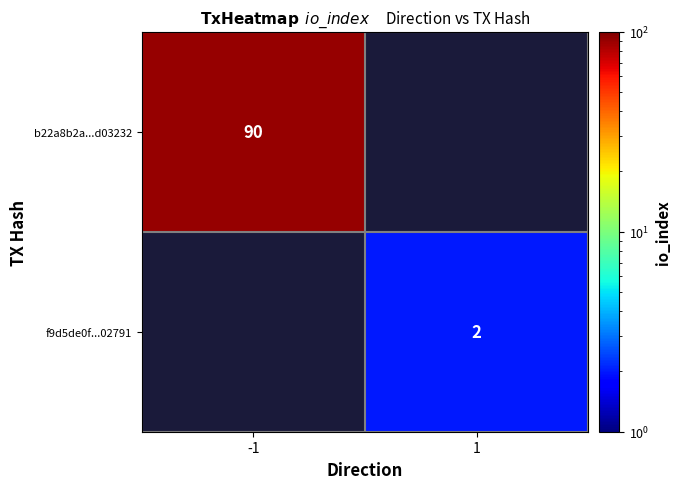

The value of b22a8b2a...d03232 at -1 is 126. True or false?

False